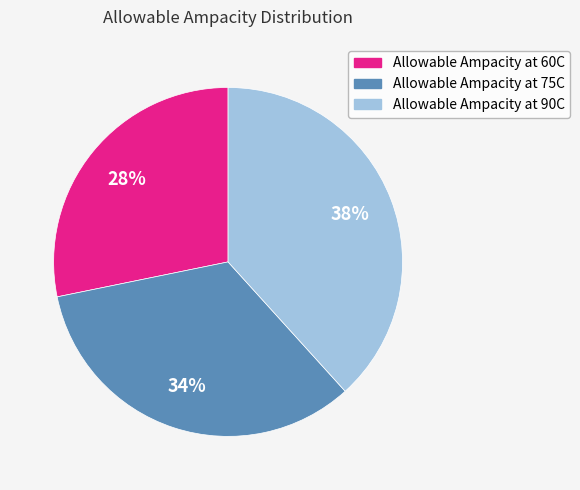

Count the number of slices in the pie.

3